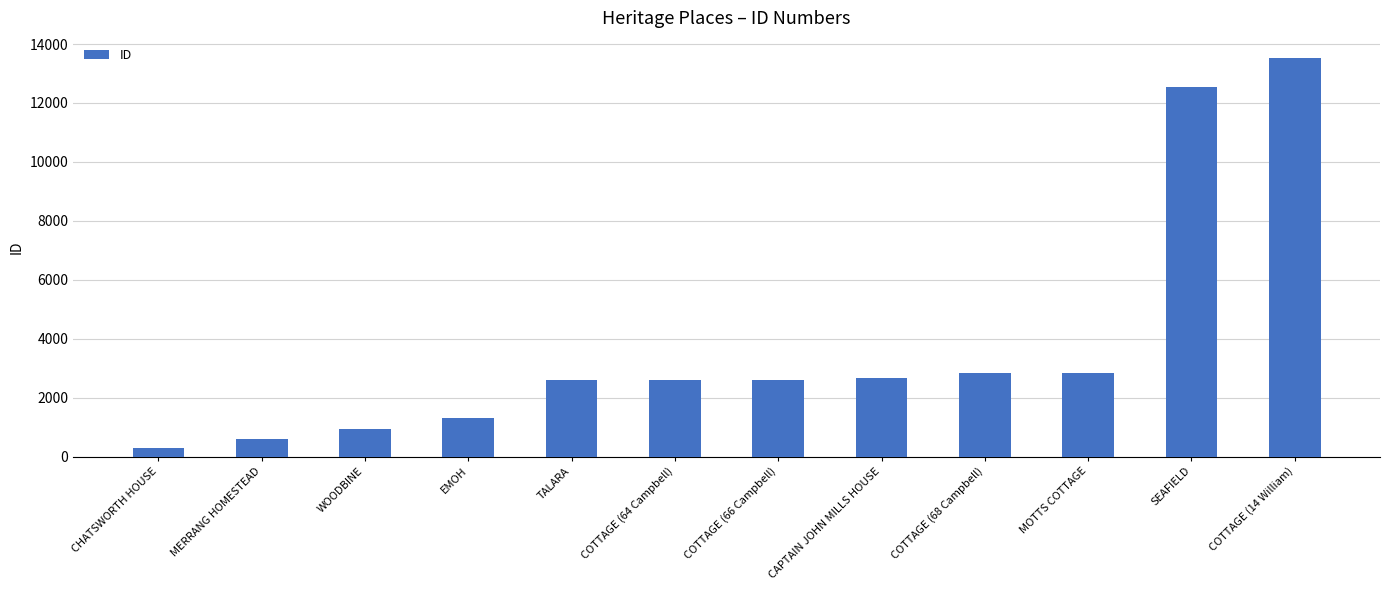

Between COTTAGE (14 William) and EMOH, which is larger?

COTTAGE (14 William)